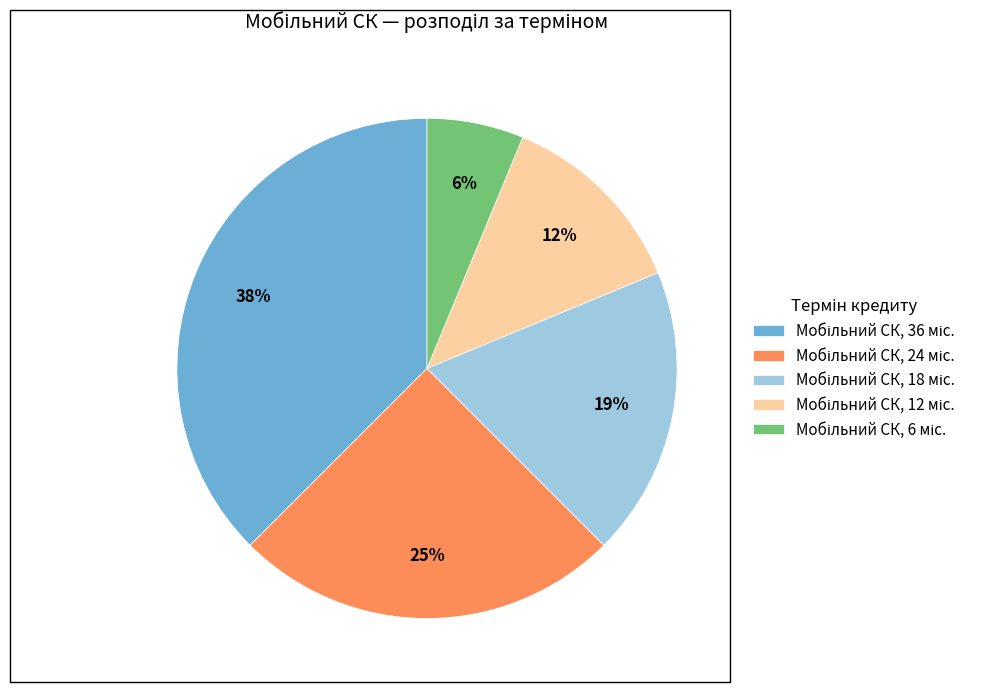

Is there a majority slice in this chart?

No